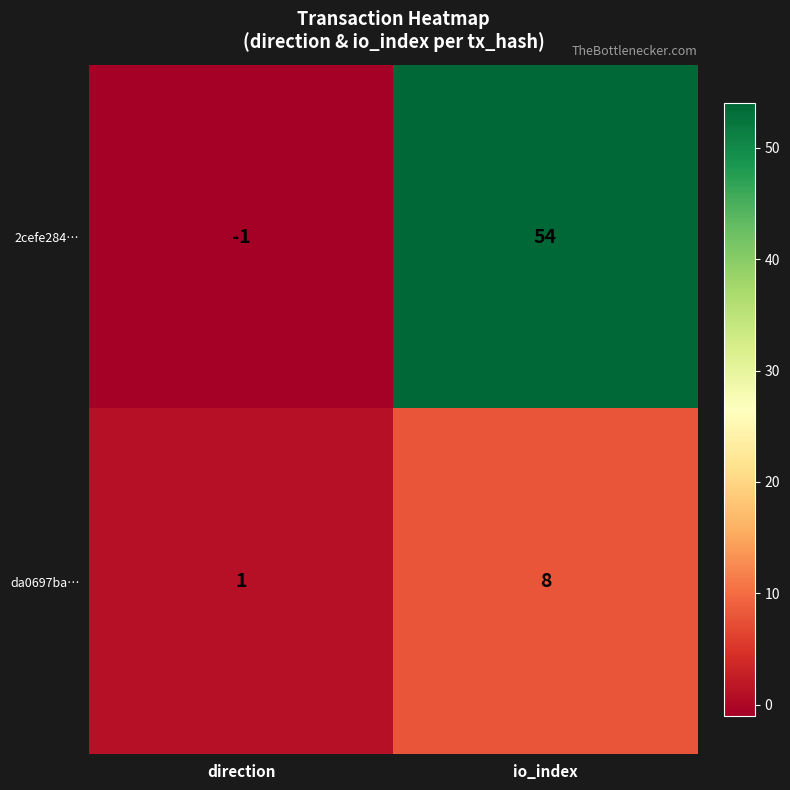

List the series in order of their overall mean, lowest first.

da0697ba…, 2cefe284…